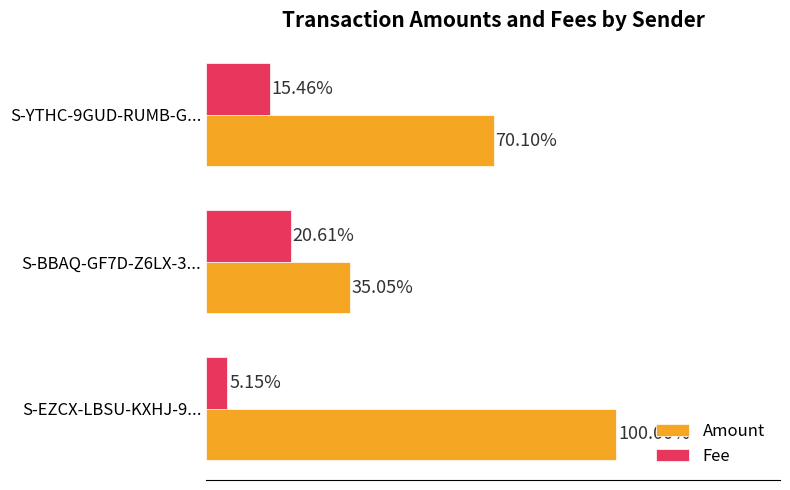

Which series has the largest total across all categories?

Amount